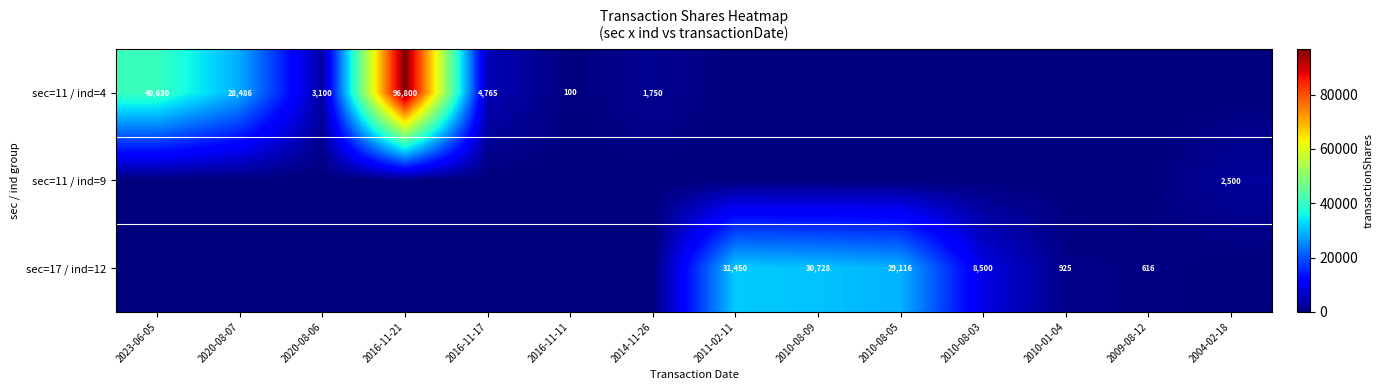

The value of sec=17 / ind=12 at 2010-08-05 is 16579. True or false?

False